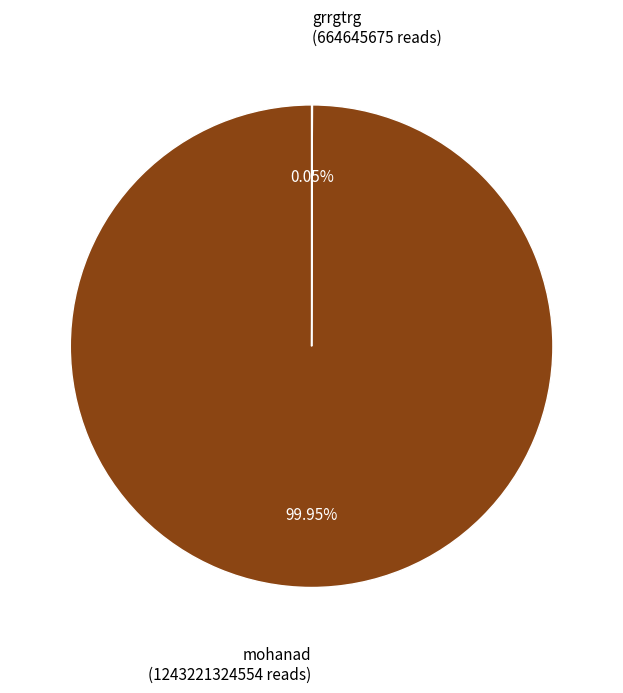

Is there any slice that represents more than half of the pie?

Yes